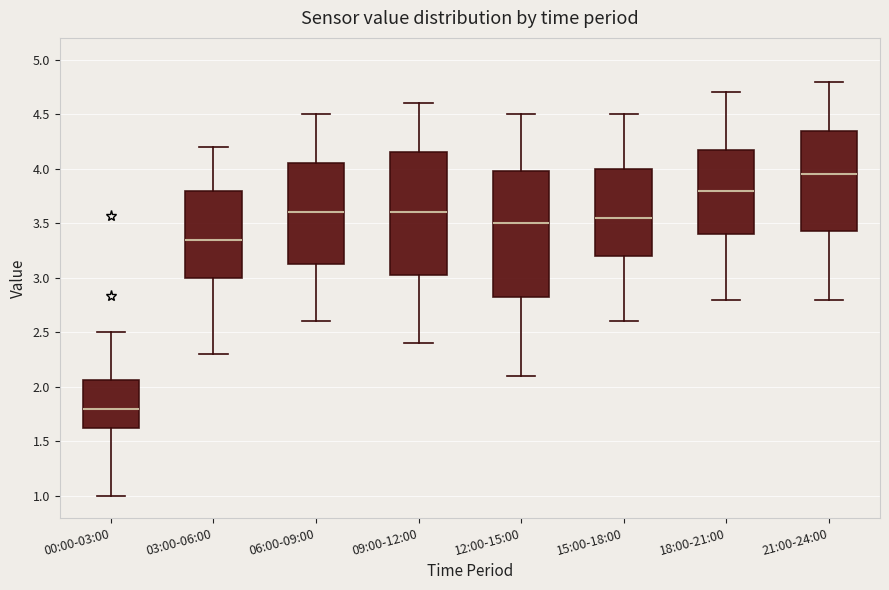

Reading left to right, transcribe this box plot: for each box, give where its median line is, the range the box spans, and where its two whiskers end, as read against the y-axis. The values are not printed on the chart, so give them approximately, as read against the axis.

00:00-03:00: median 1.80, box 1.65 to 2.05, whiskers 1.00 to 2.50
03:00-06:00: median 3.35, box 3.00 to 3.80, whiskers 2.30 to 4.20
06:00-09:00: median 3.60, box 3.15 to 4.05, whiskers 2.60 to 4.50
09:00-12:00: median 3.60, box 3.05 to 4.15, whiskers 2.40 to 4.60
12:00-15:00: median 3.50, box 2.85 to 4.00, whiskers 2.10 to 4.50
15:00-18:00: median 3.55, box 3.20 to 4.00, whiskers 2.60 to 4.50
18:00-21:00: median 3.80, box 3.40 to 4.20, whiskers 2.80 to 4.70
21:00-24:00: median 3.95, box 3.45 to 4.35, whiskers 2.80 to 4.80